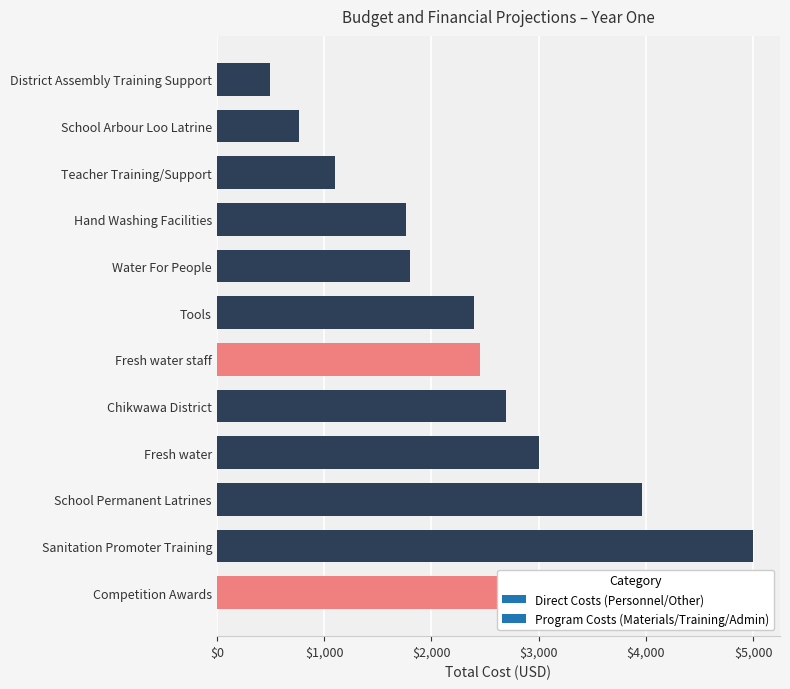

What is the change in value from Fresh water staff to School Arbour Loo Latrine?

-1680